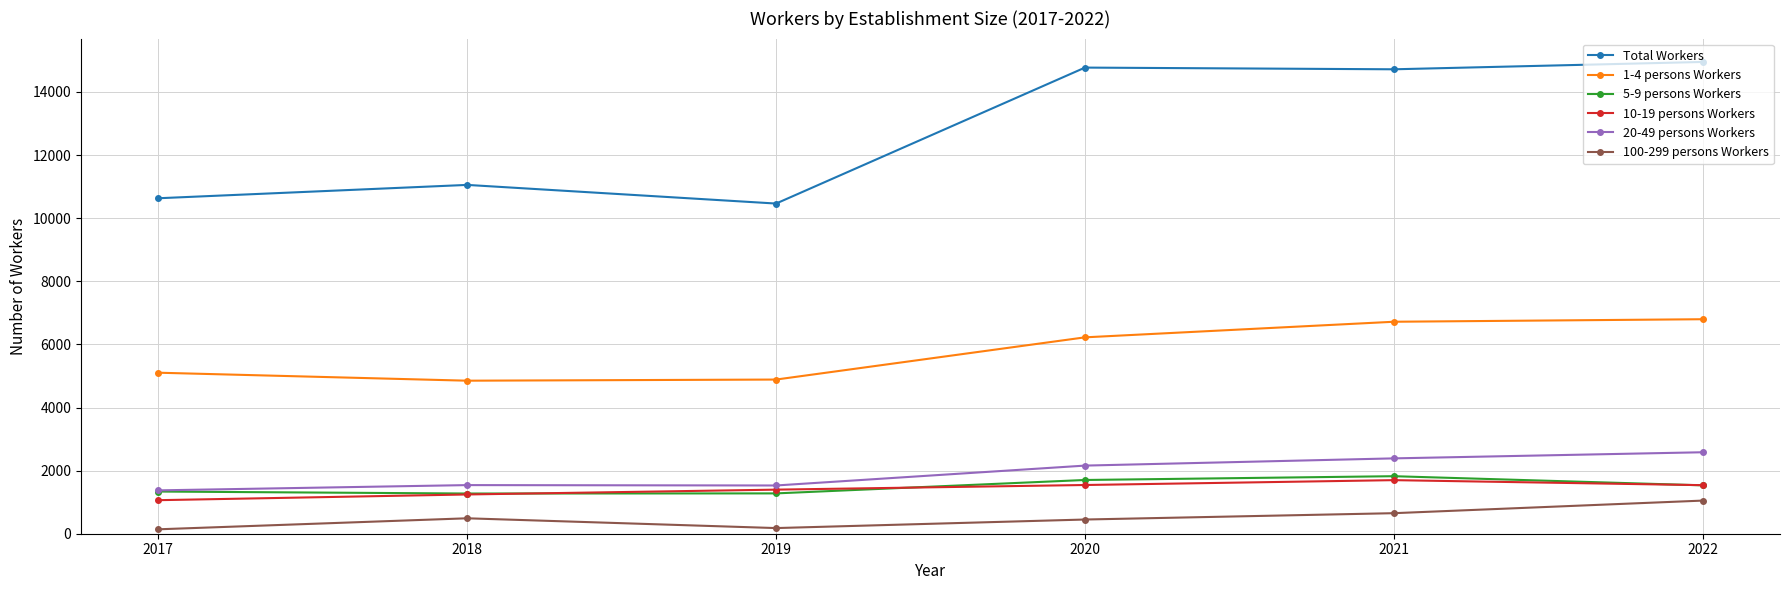

Between 2019 and 2020, which series saw the biggest shift?

Total Workers